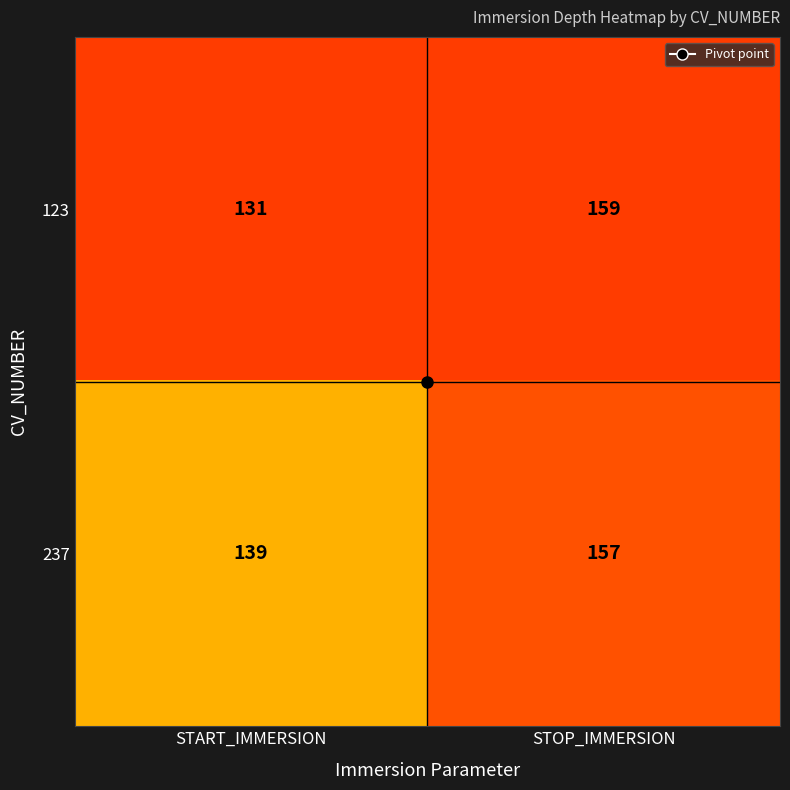

At which label is 237 closest to 148?

START_IMMERSION